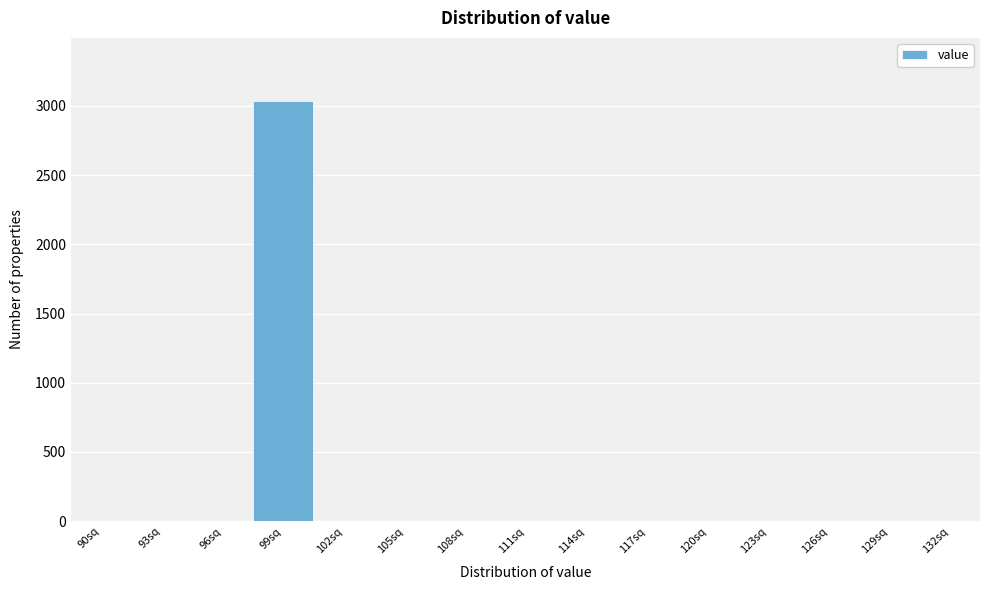

Reading left to right, transcribe all the data shown in this chart.

90sq=0	93sq=0	96sq=0	99sq=3036	102sq=0	105sq=0	108sq=0	111sq=0	114sq=0	117sq=0	120sq=0	123sq=0	126sq=0	129sq=0	132sq=0